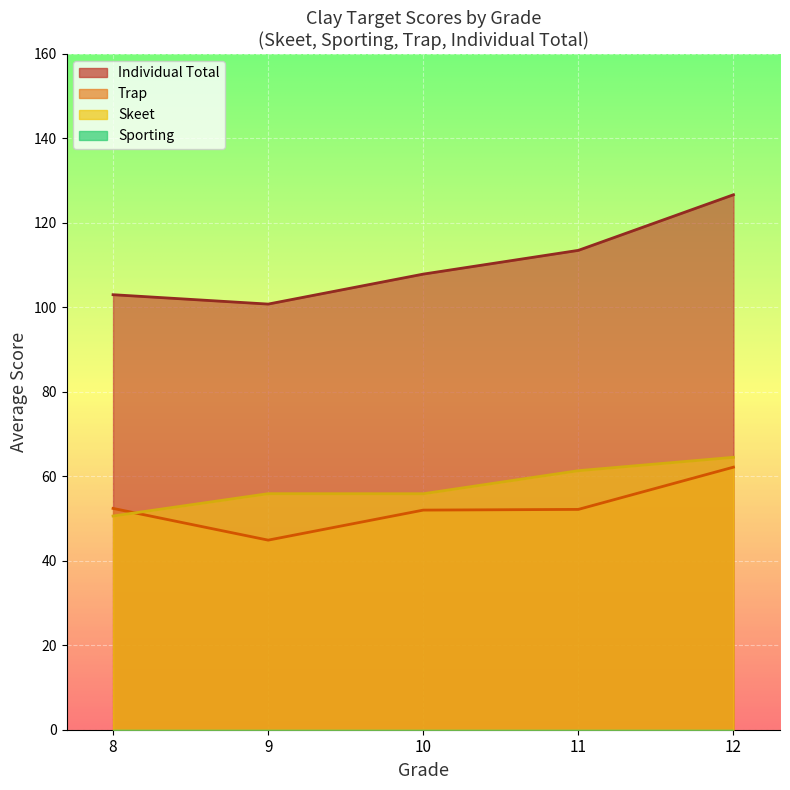

How many distinct data groups are displayed?

4